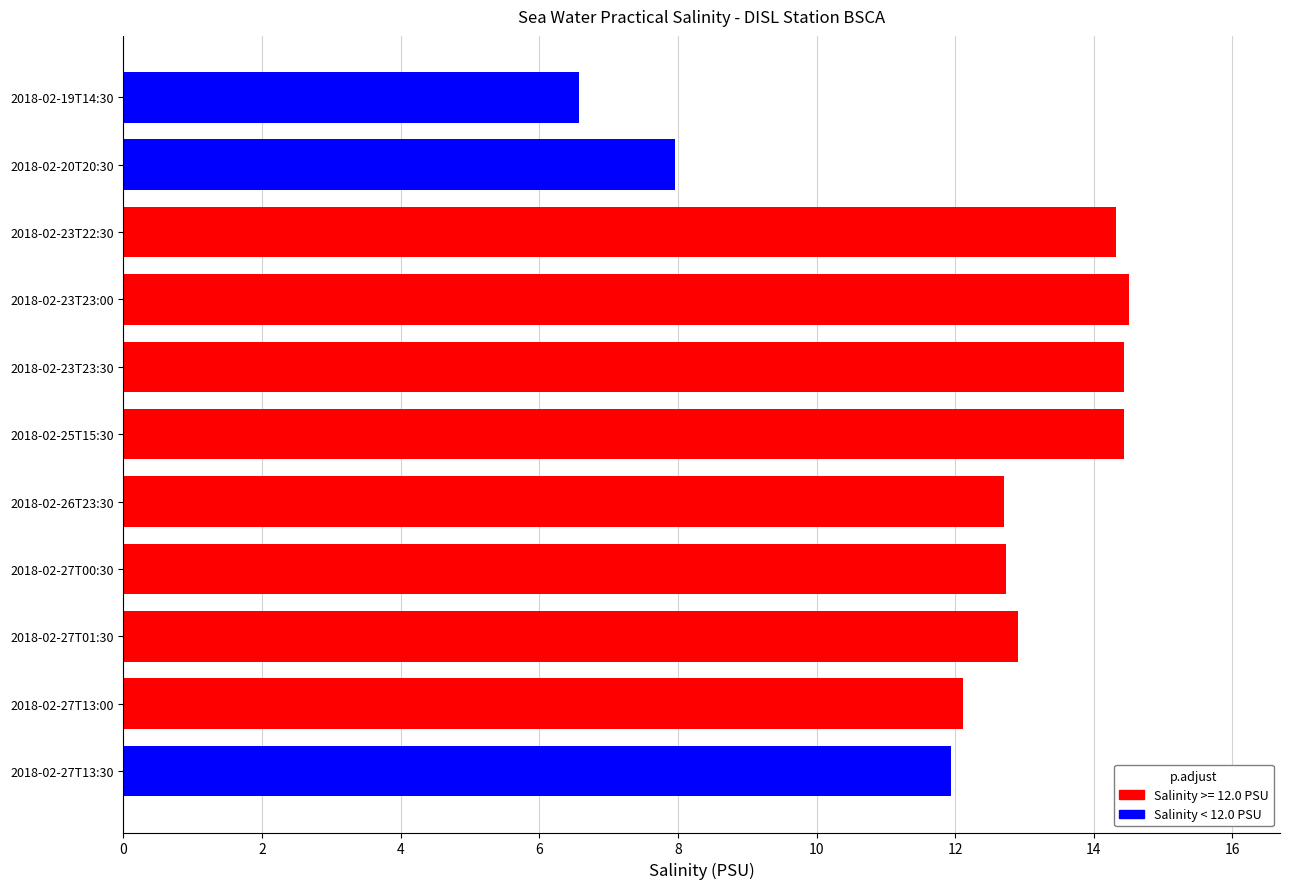

Approximately how many times larger is the value at 2018-02-27T00:30 compared to 2018-02-26T23:30?

1.0